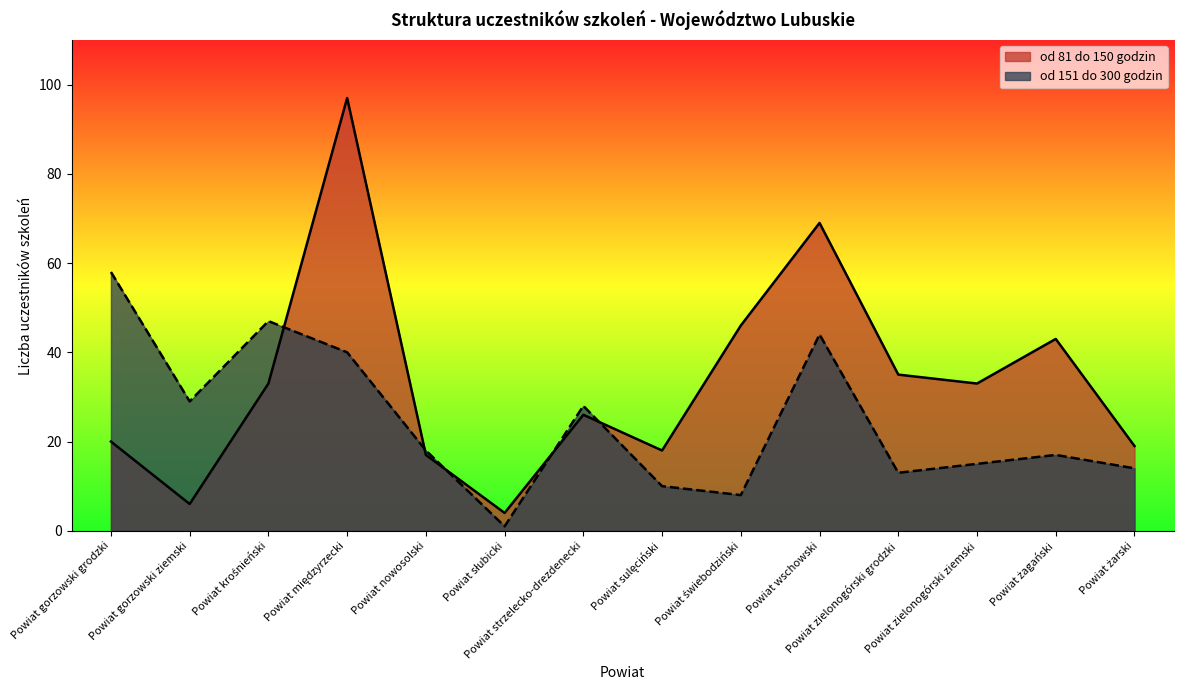

Is the value of od 81 do 150 godzin at Powiat nowosolski greater than the value of od 151 do 300 godzin at Powiat świebodziński?

Yes